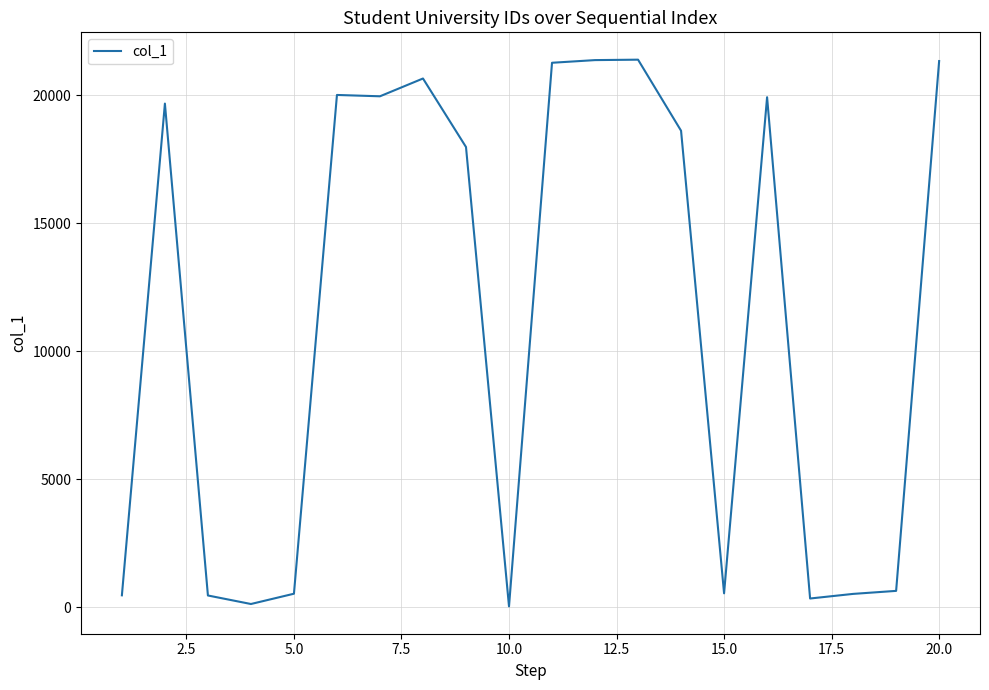

How many lines are shown in the chart?

1